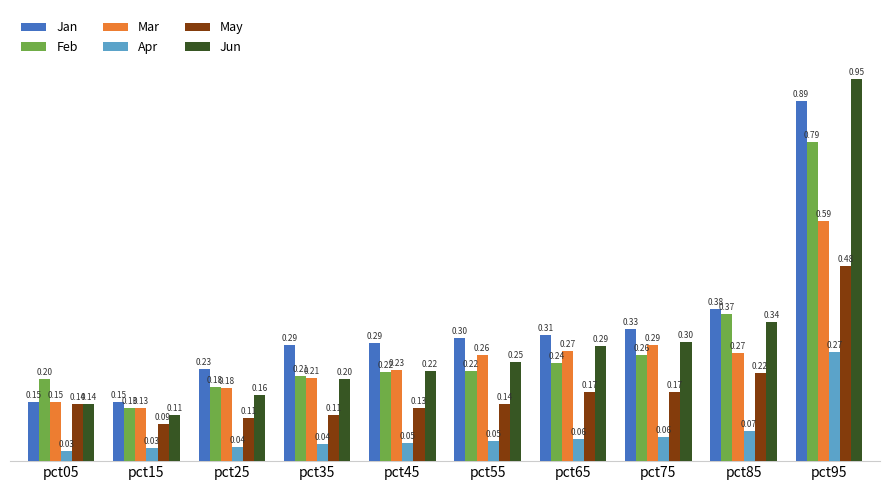

Rank the series at pct65 from lowest to highest value.

Apr, May, Feb, Mar, Jun, Jan